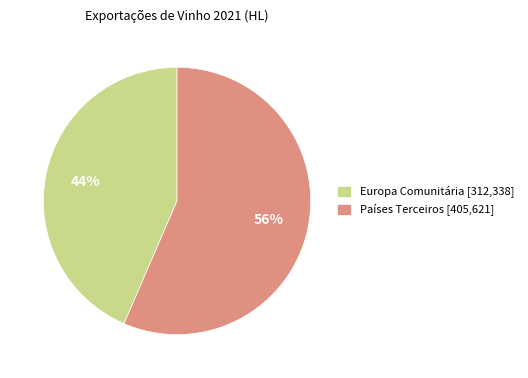

How many segments does this pie chart have?

2